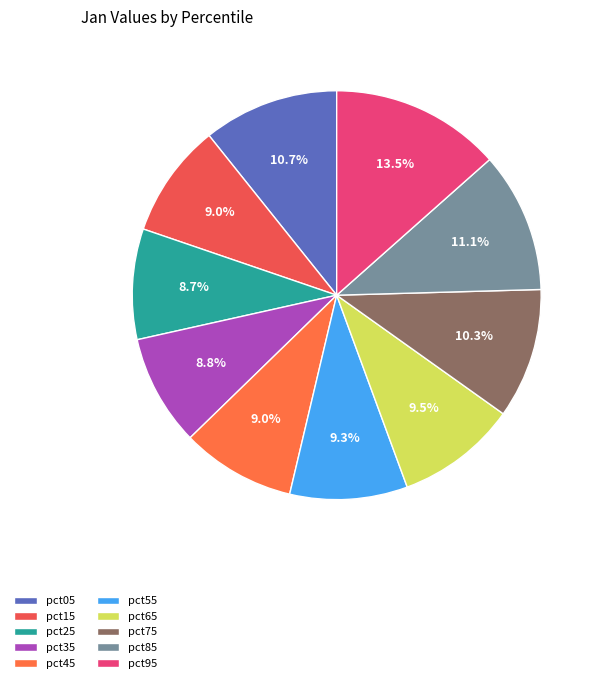

Is pct75 the majority of the pie?

No